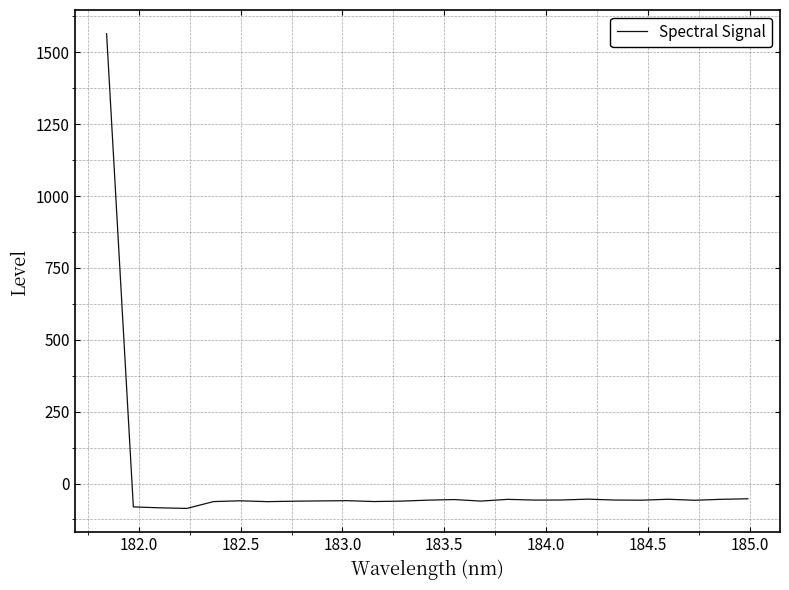

What is the maximum value shown in the chart?

1565.0